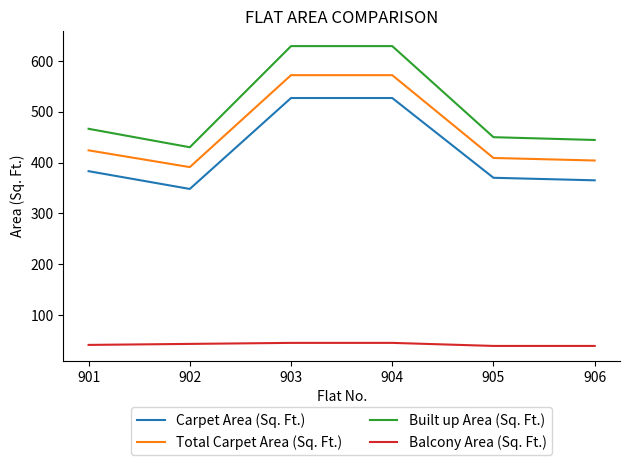

Is the value of Balcony Area (Sq. Ft.) at 902 greater than the value of Built up Area (Sq. Ft.) at 901?

No